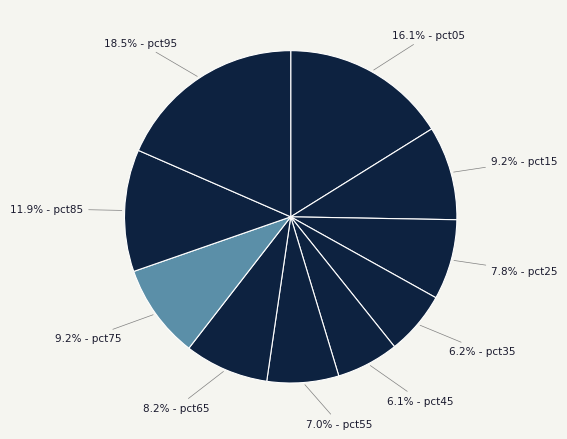

What is the smallest slice in the pie chart?

pct45